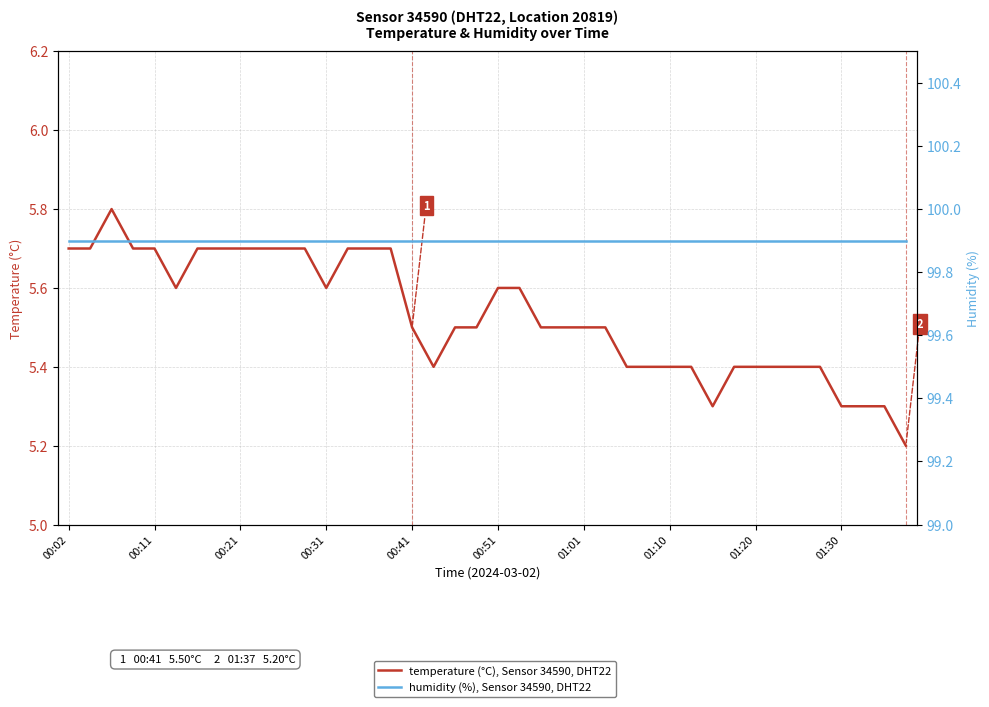

Rank the series at 13 from lowest to highest value.

temperature (°C), Sensor 34590, DHT22, humidity (%), Sensor 34590, DHT22